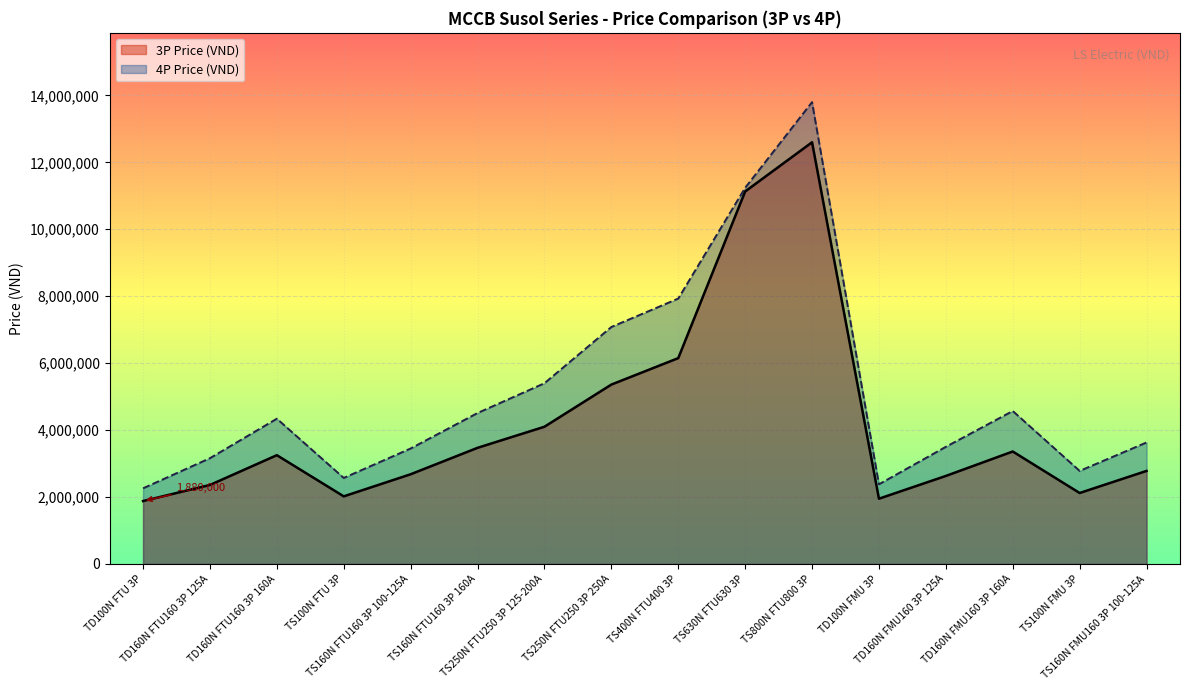

What is the value of the 3P Price (VND) point at the 12th from the left?

1950000